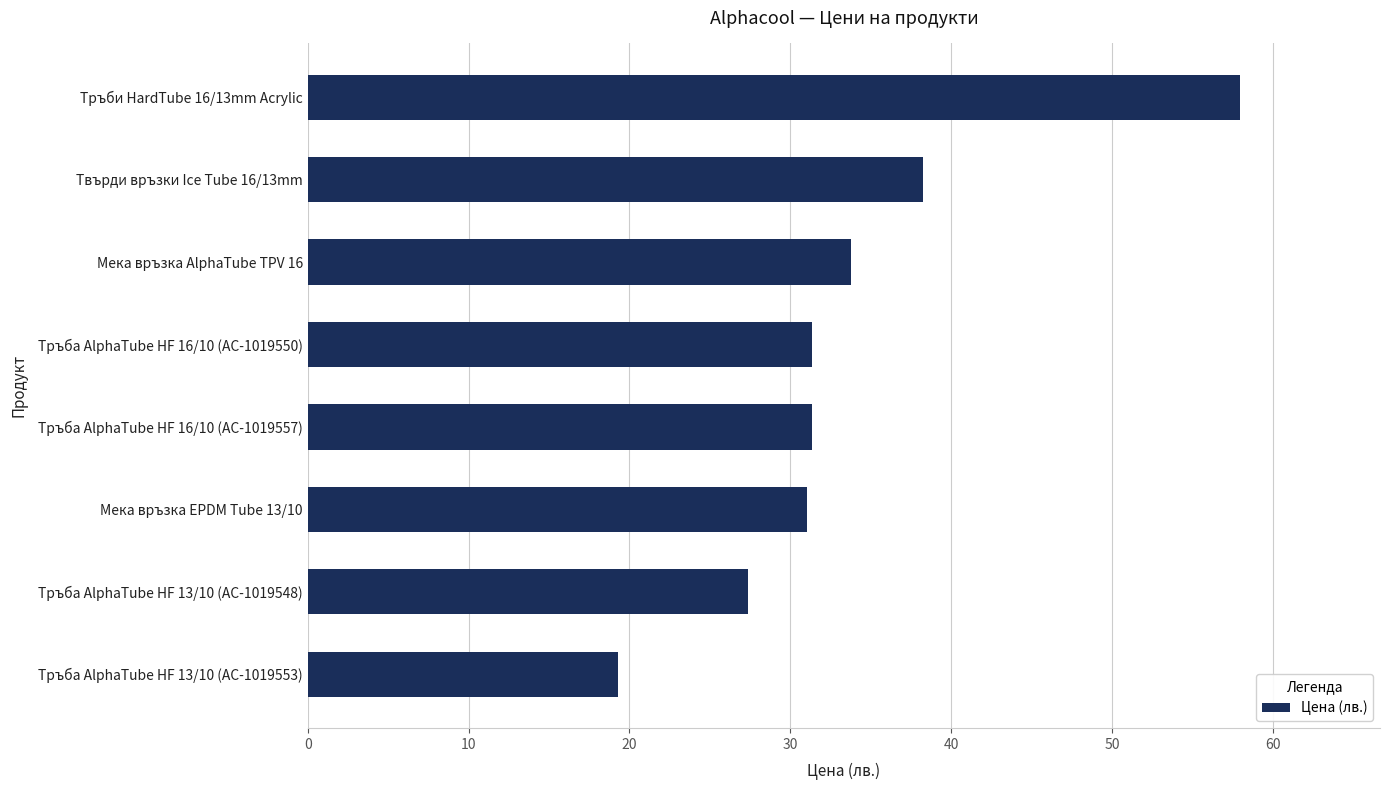

What value does the data have at Мека връзка EPDM Tube 13/10?

31.0